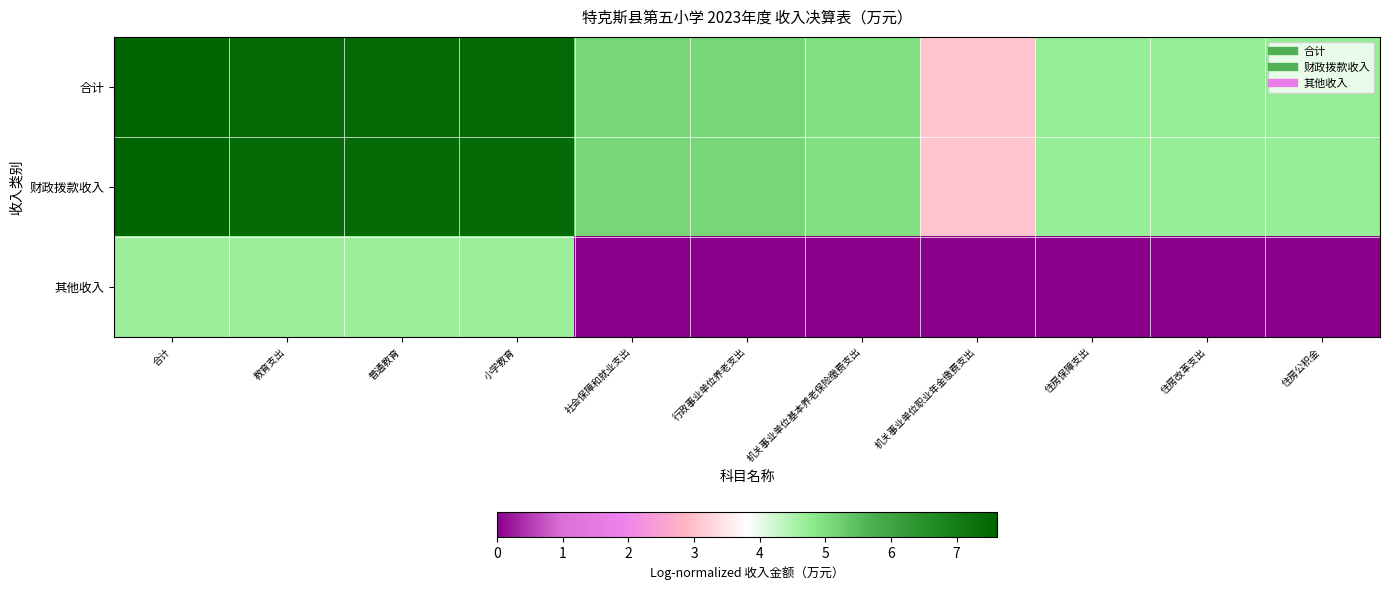

Which series has the widest spread of values?

其他收入